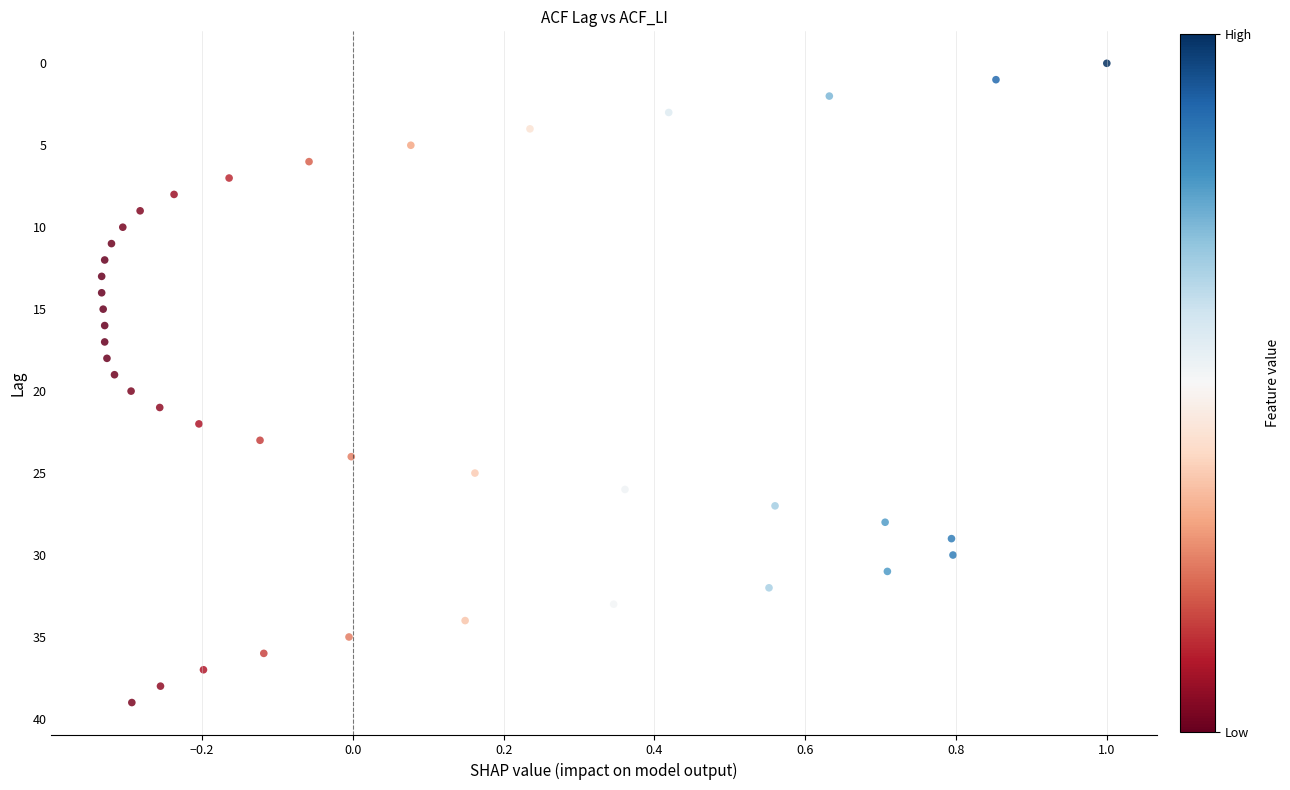

What is the range of Y values (max minus min)?

39